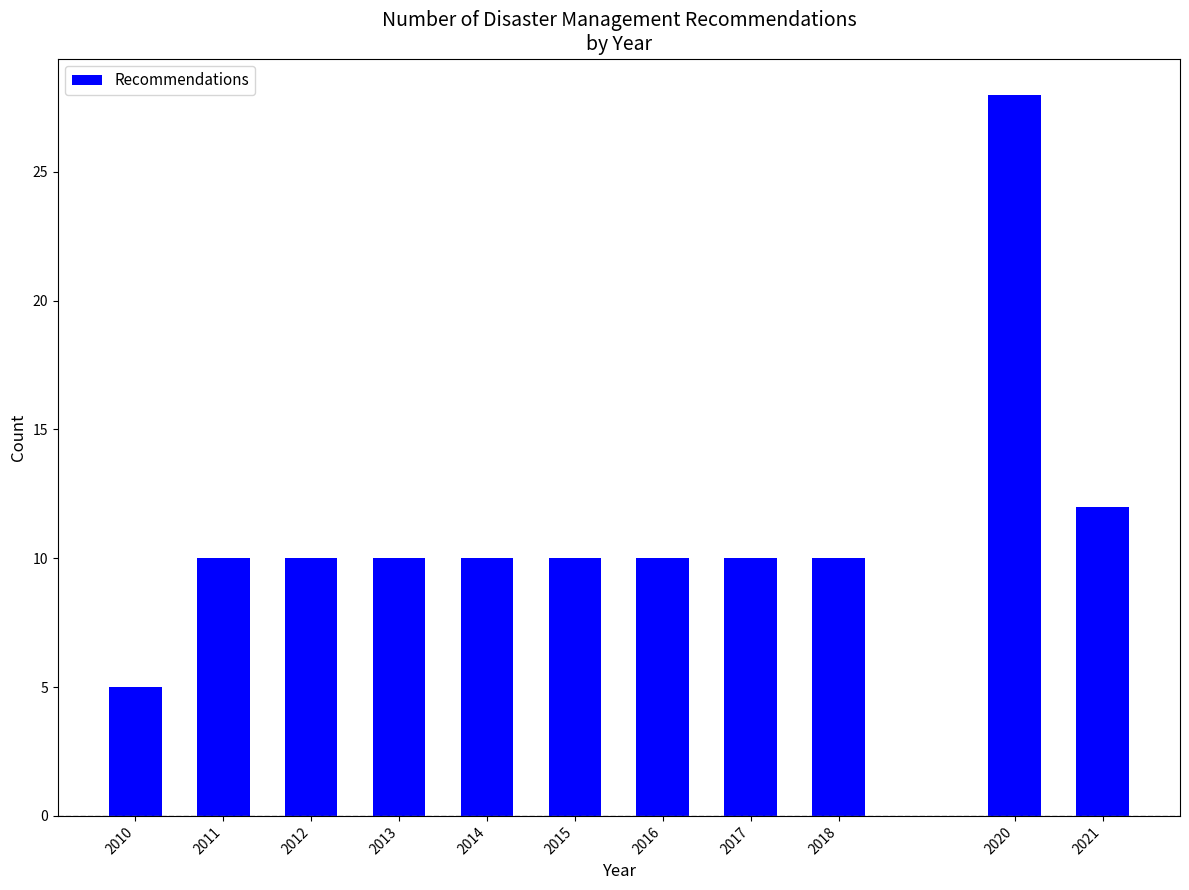

Reading left to right, transcribe all the data shown in this chart.

2010=5	2011=10	2012=10	2013=10	2014=10	2015=10	2016=10	2017=10	2018=10	2020=28	2021=12